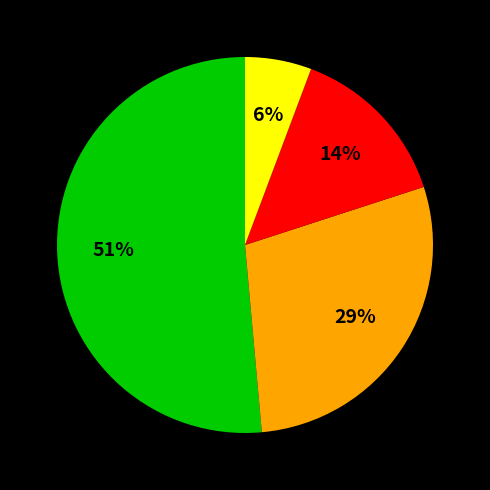

Is there a majority slice in this chart?

Yes